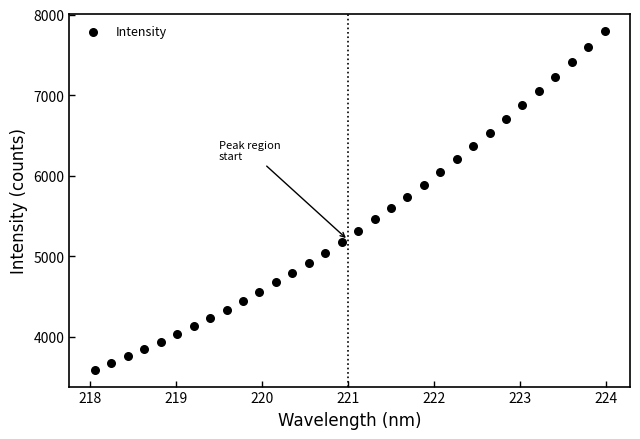

What is the range of Y values (max minus min)?

4206.1